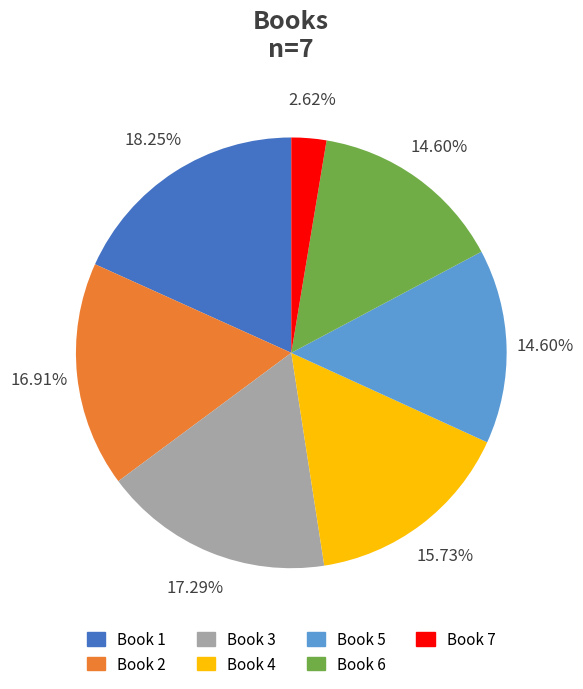

Which slice is the smallest?

Book 7